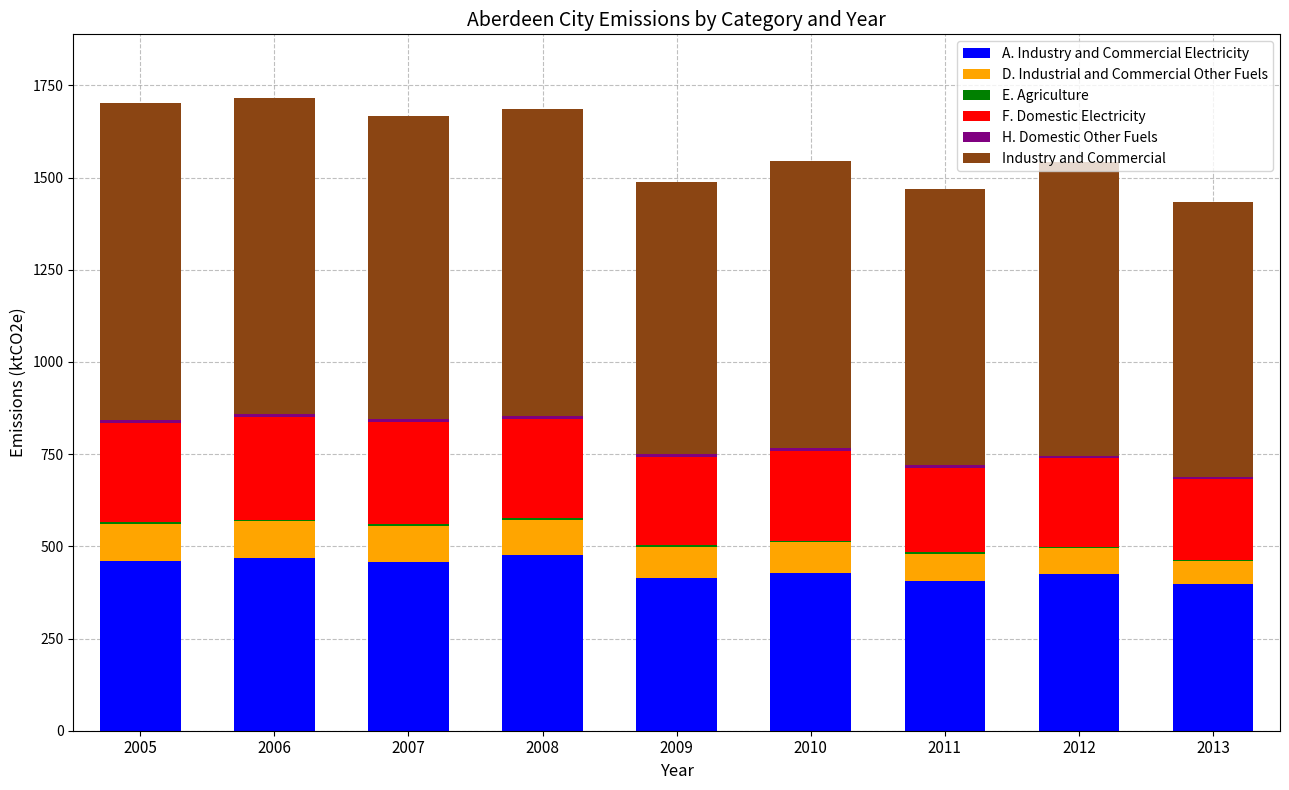

At which label is D. Industrial and Commercial Other Fuels closest to 81?

2010